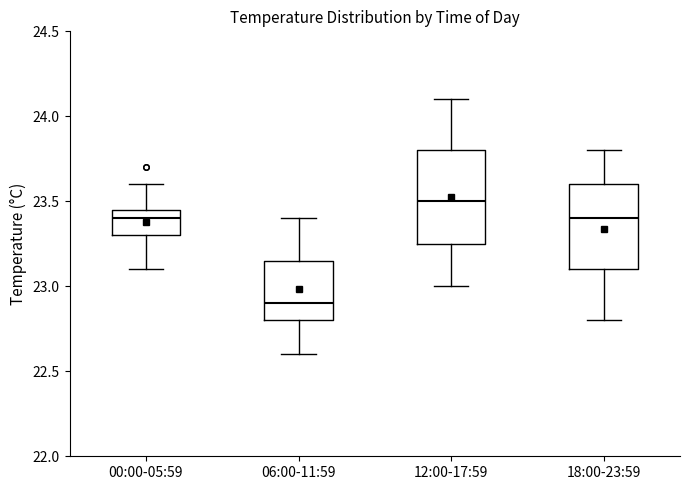

Which box is the tallest, from its lower edge to its upper edge?

12:00-17:59